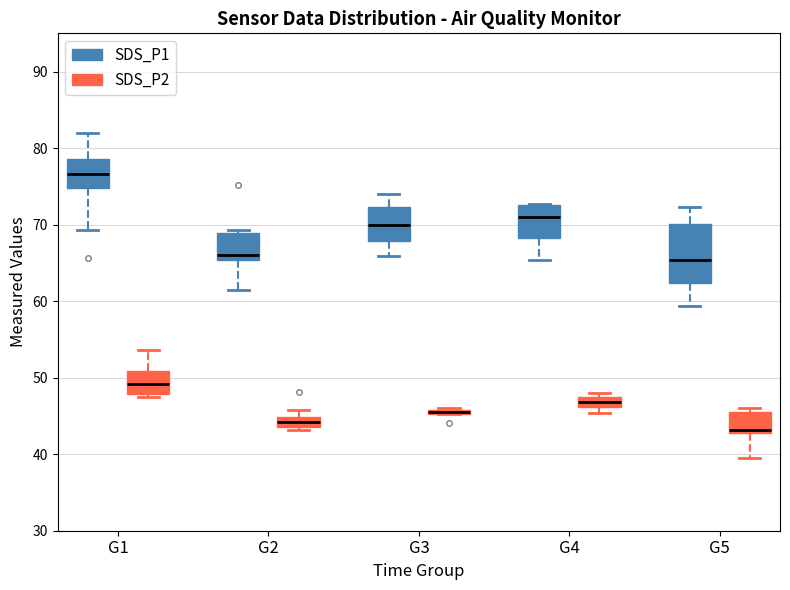

Comparing the boxes themselves (not the whiskers), which one is the tallest?

G5 (SDS_P1)